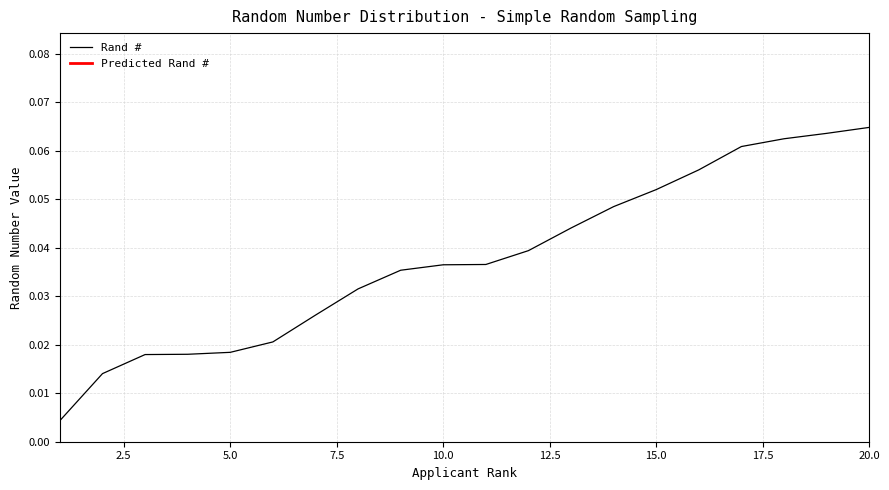

The chart shows a value of 0.0 at 7. True or false?

False